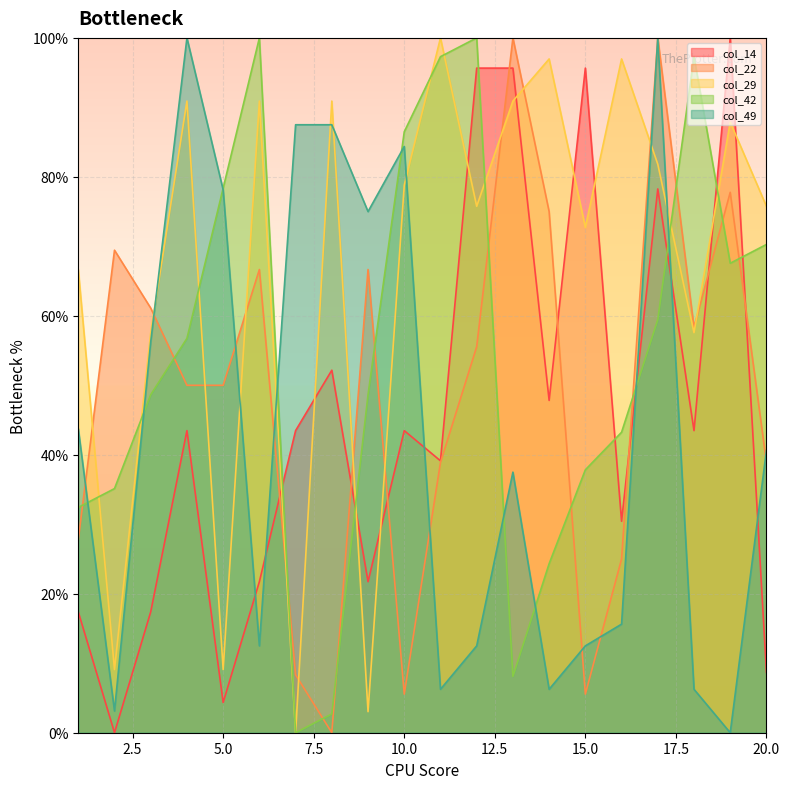

What is the value of the col_29 point at the 4th from the left?

90.9